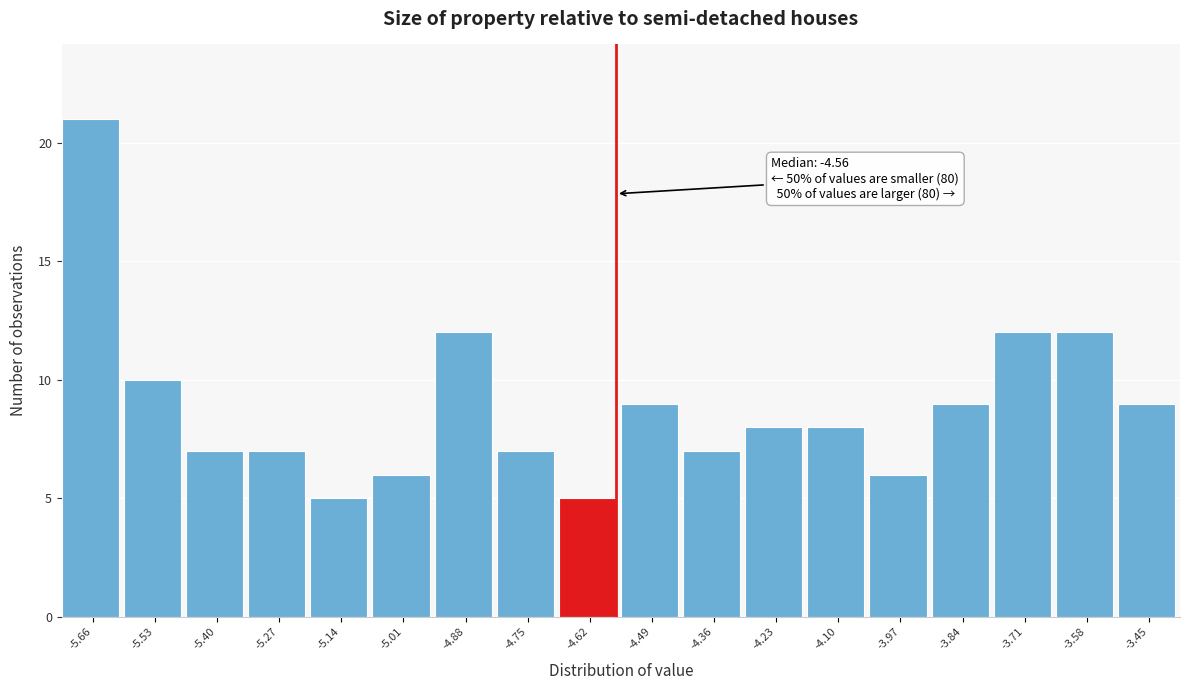

Over which range of the x-axis is the bar tallest?

-5.72 to -5.60